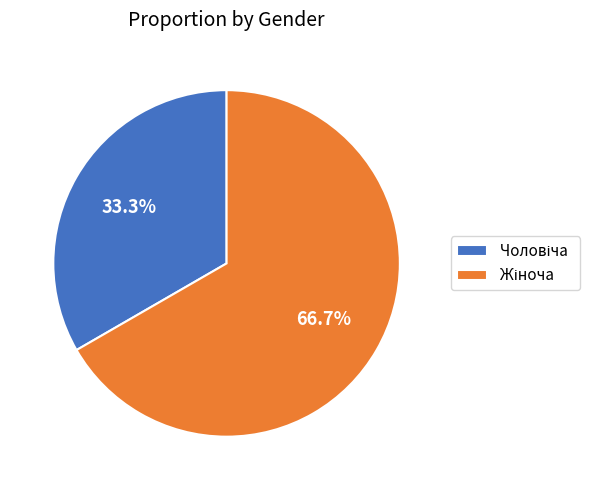

Is there any slice that represents more than half of the pie?

Yes